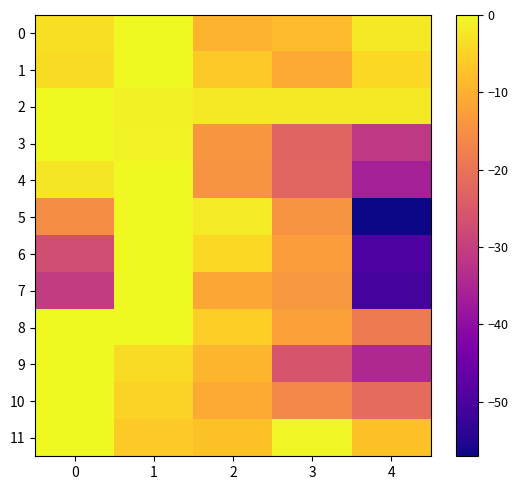

Reading left to right, extract all data points from this chart.

0: 0=-3.5	1=0.0	2=-9.4	3=-8.4	4=-2.2
1: 0=-3.8	1=0.0	2=-6.4	3=-11.0	4=-4.4
2: 0=0.0	1=-1.0	2=-2.0	3=-2.2	4=-2.2
3: 0=0.0	1=-0.7	2=-14.0	3=-22.9	4=-31.3
4: 0=-2.5	1=0.0	2=-14.4	3=-22.5	4=-36.1
5: 0=-15.4	1=0.0	2=-1.9	3=-14.4	4=-57.1
6: 0=-27.2	1=0.0	2=-4.5	3=-12.9	4=-49.5
7: 0=-30.6	1=0.0	2=-11.2	3=-13.6	4=-50.6
8: 0=0.0	1=-0.1	2=-5.6	3=-12.3	4=-18.6
9: 0=0.0	1=-3.8	2=-9.4	3=-25.7	4=-34.5
10: 0=0.0	1=-5.1	2=-10.9	3=-16.5	4=-21.5
11: 0=0.0	1=-6.3	2=-7.4	3=-0.5	4=-7.4